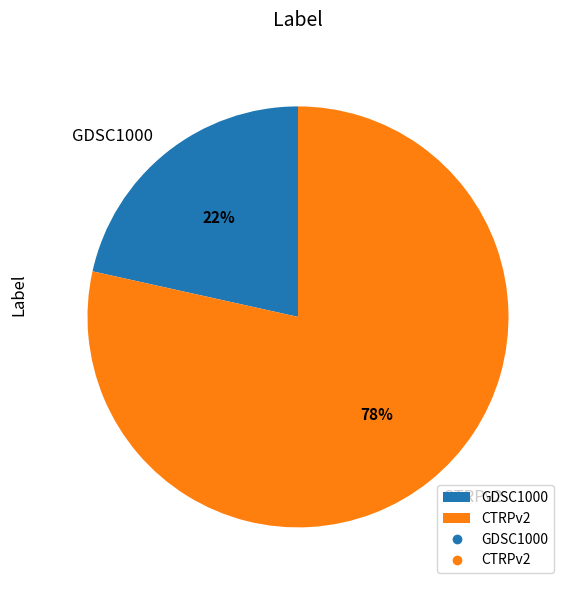

What percentage is the GDSC1000 slice, to the nearest percent?

22%